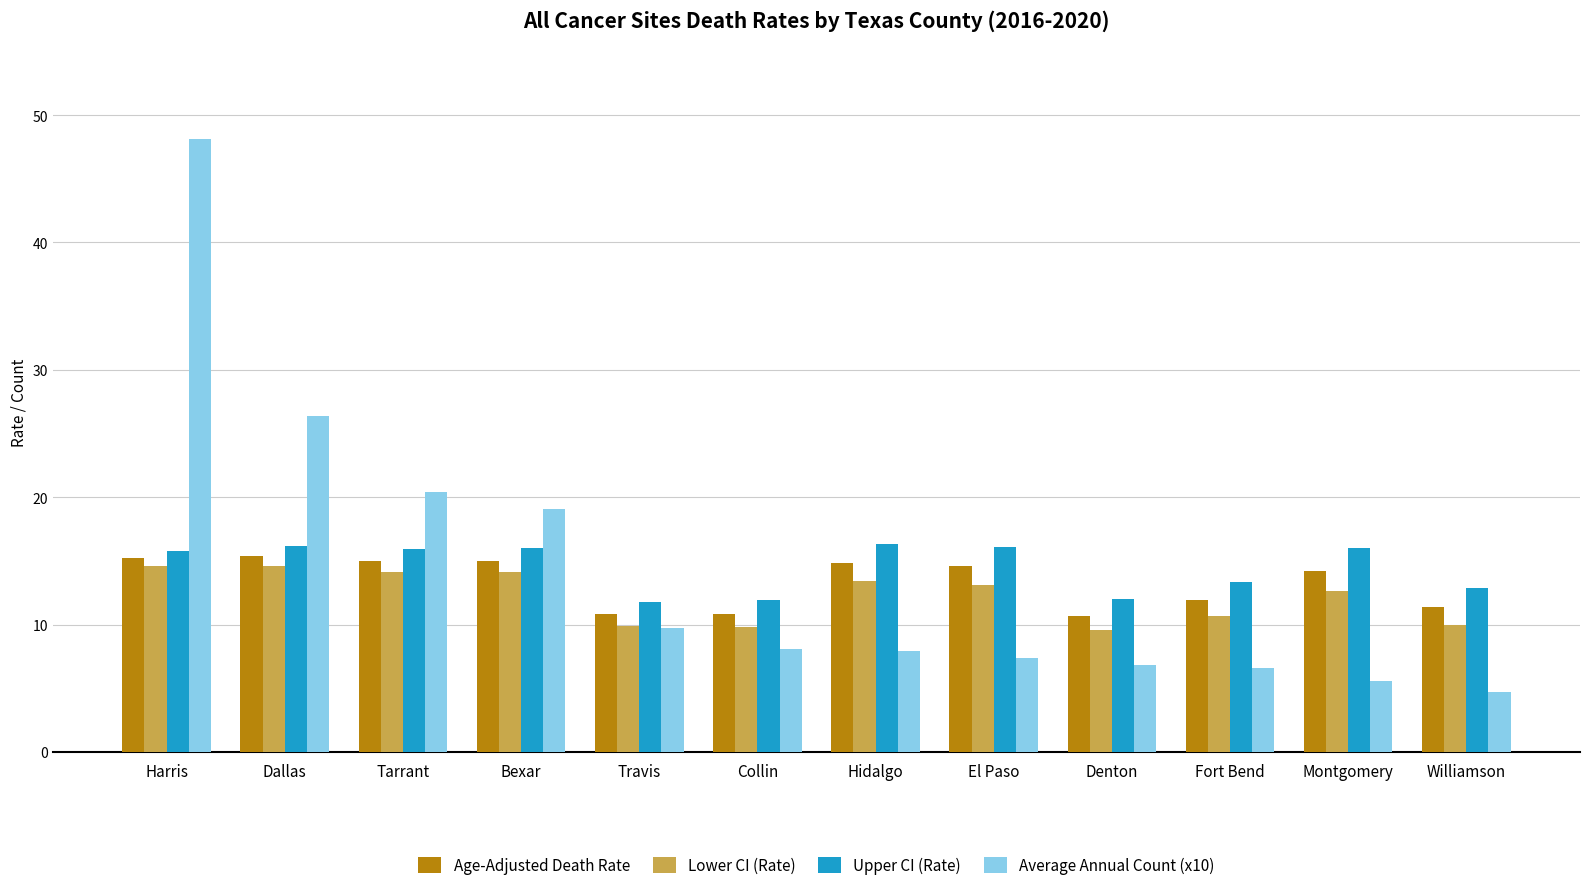

What is the total value across all series at Denton?

39.1